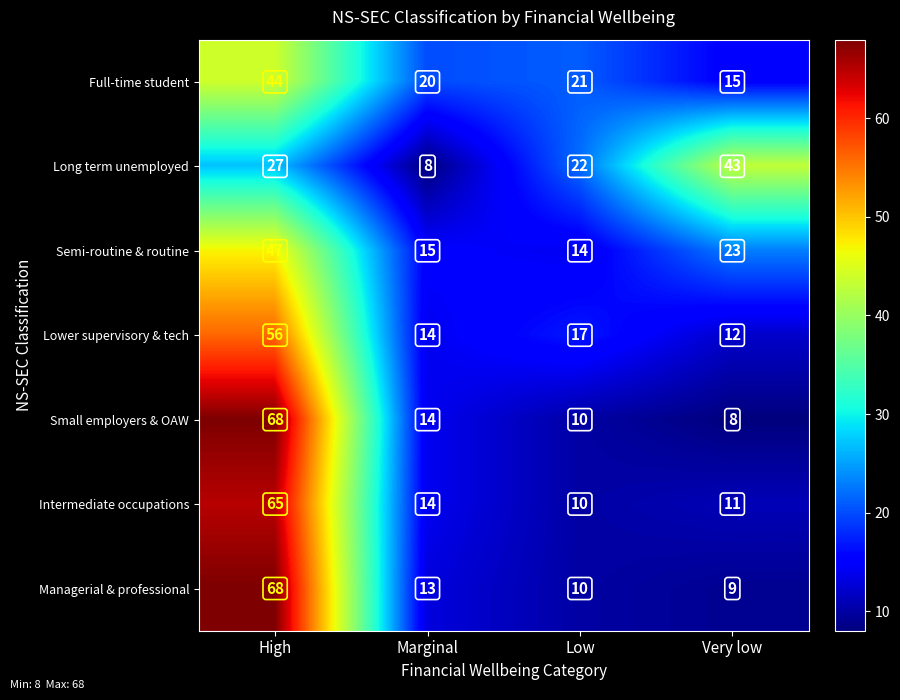

What is the smallest value displayed?

8